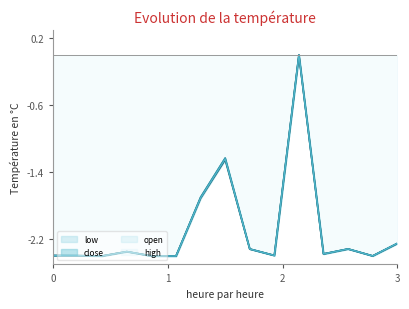

What is the lowest value of the low series?

-2.4